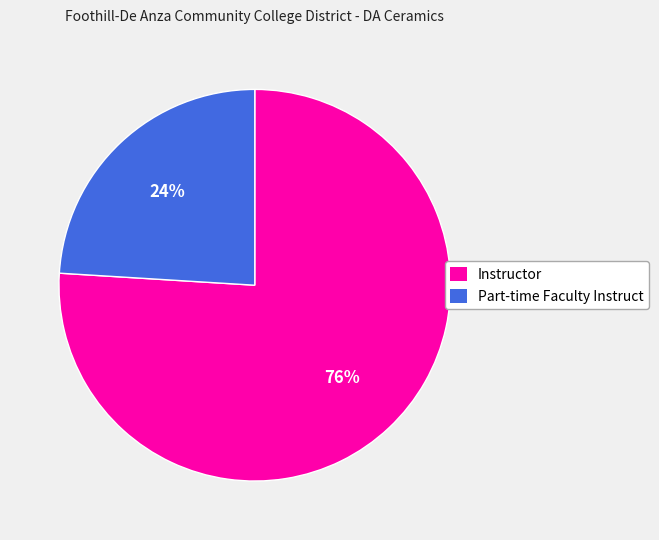

Which category has the biggest portion of the pie?

Instructor